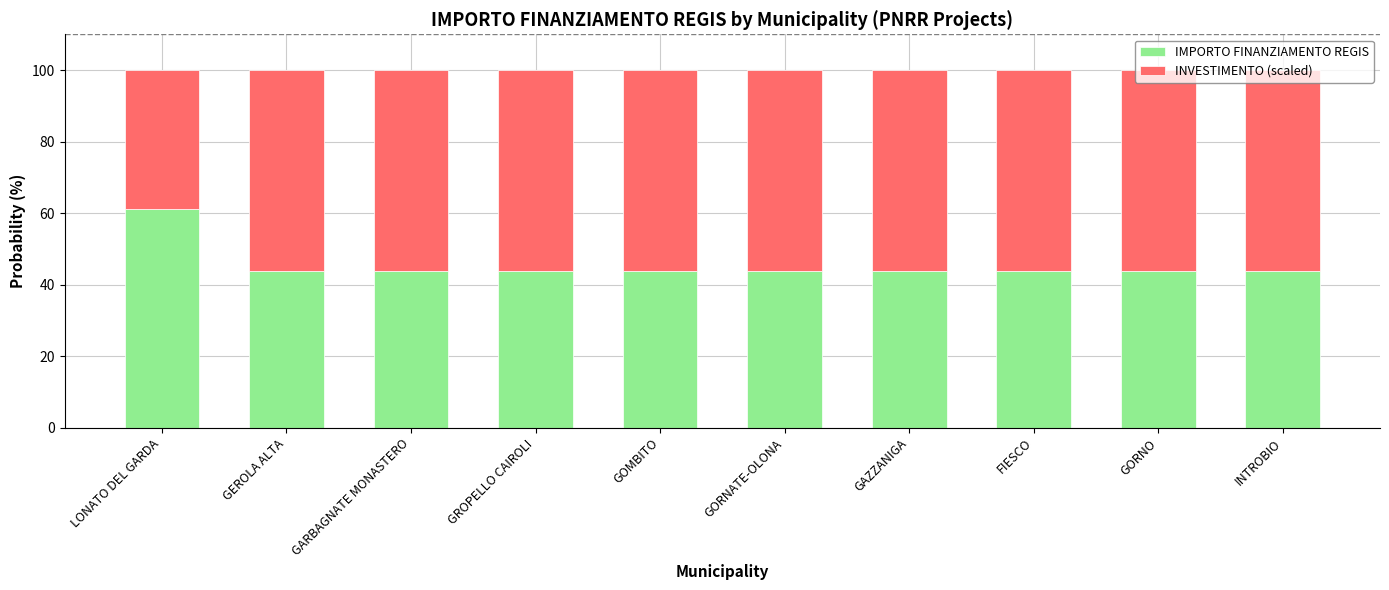

What is the difference between the maximum and minimum values in the IMPORTO FINANZIAMENTO REGIS series?

17.1